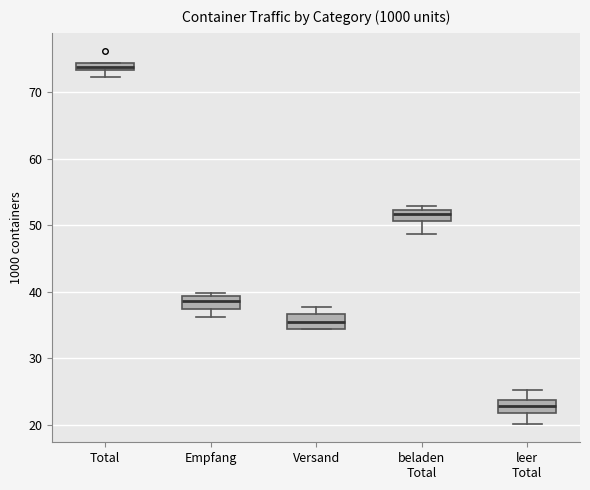

Which box has the highest median line?

Total